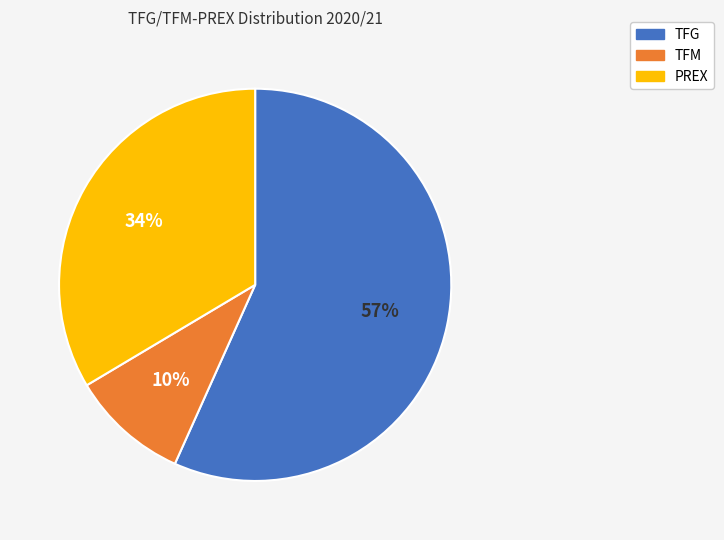

What is the smallest slice in the pie chart?

TFM